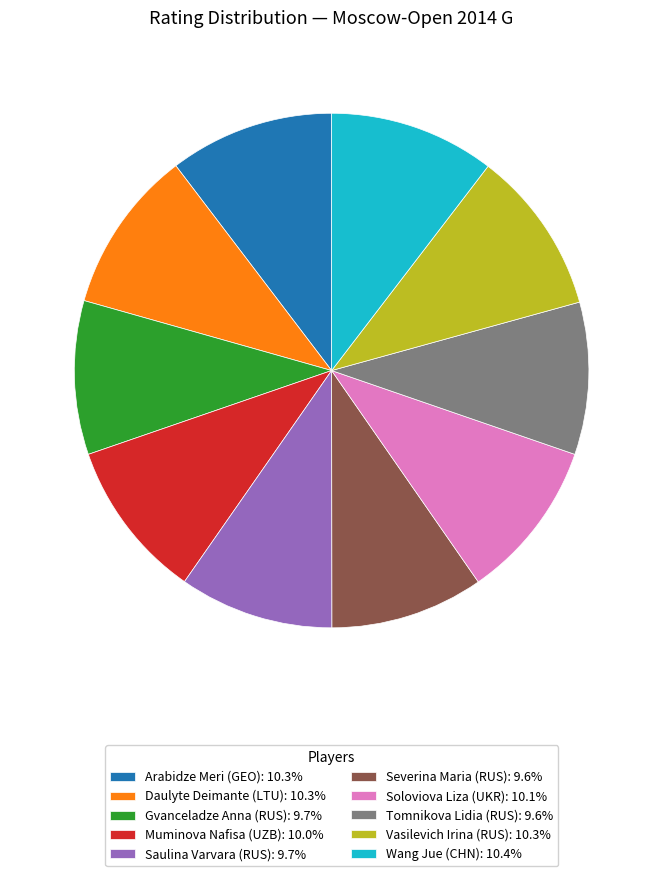

Approximately how many times larger is the value at Wang Jue (CHN): 10.4% compared to Tomnikova Lidia (RUS): 9.6%?

1.1